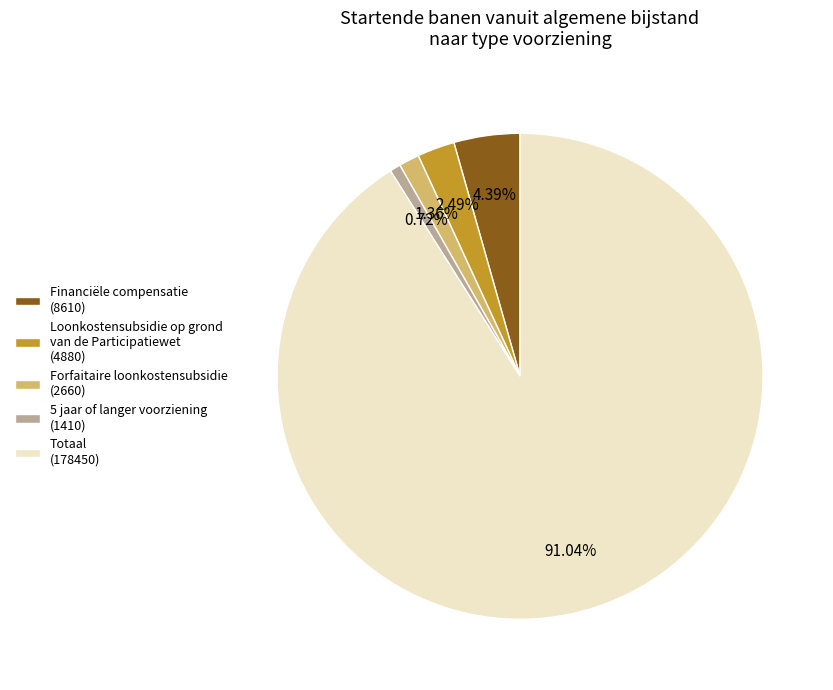

Rank the categories by value from highest to lowest.

Totaal (178450), Financiële compensatie (8610), Loonkostensubsidie op grond van de Participatiewet (4880), Forfaitaire loonkostensubsidie (2660), 5 jaar of langer voorziening (1410)